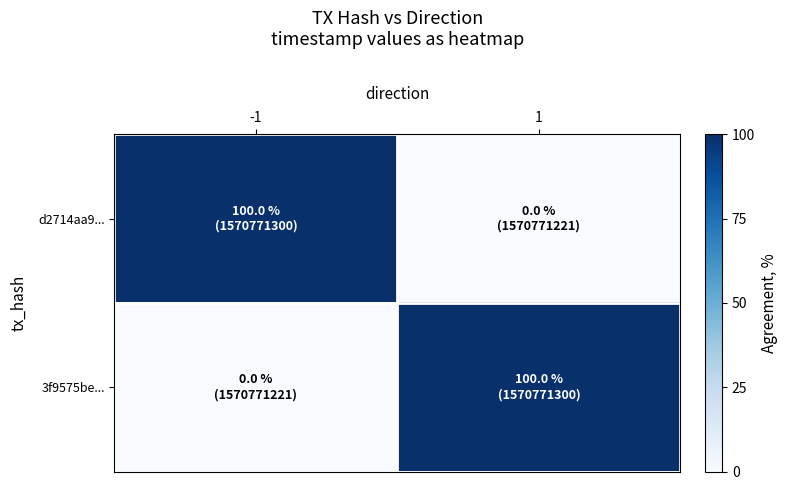

Which series has the widest spread of values?

d2714aa9...